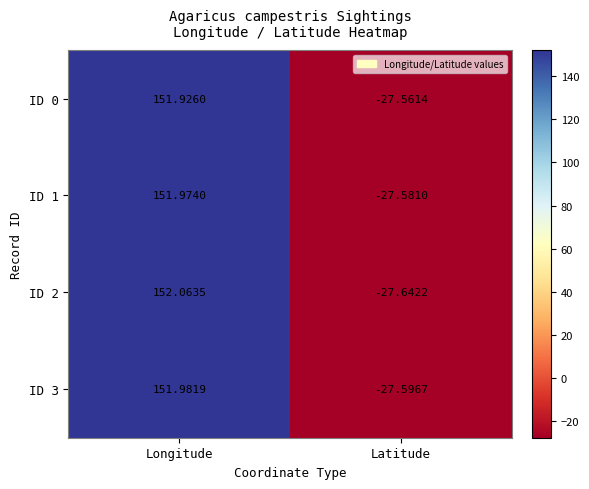

Rank the categories by ID 2 value from lowest to highest.

Latitude, Longitude